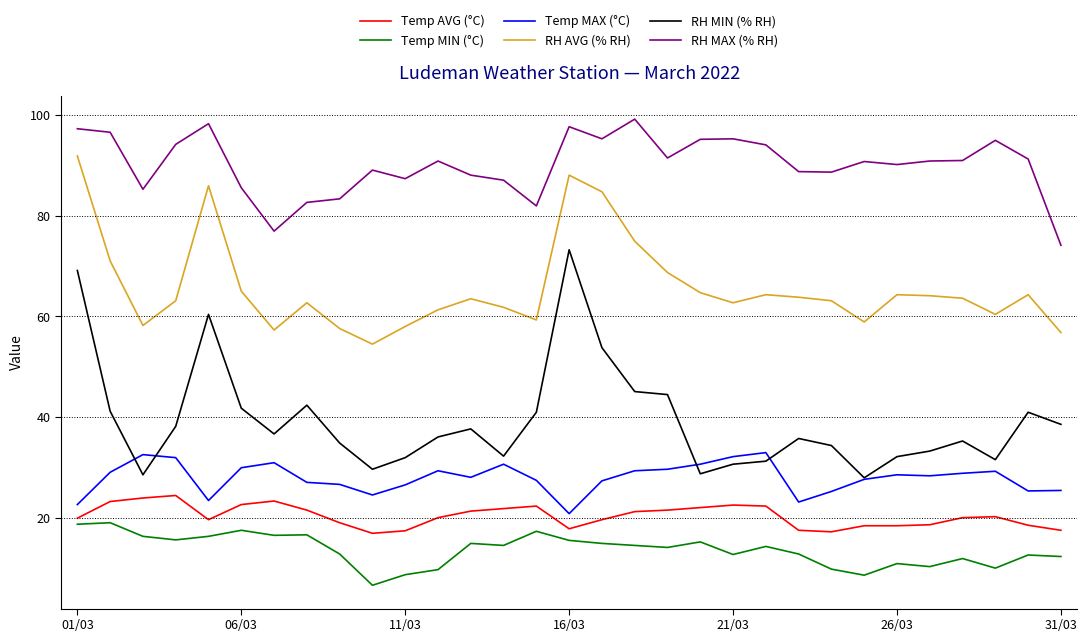

Rank the series by their maximum value, from lowest to highest.

Temp MIN (°C), Temp AVG (°C), Temp MAX (°C), RH MIN (% RH), RH AVG (% RH), RH MAX (% RH)